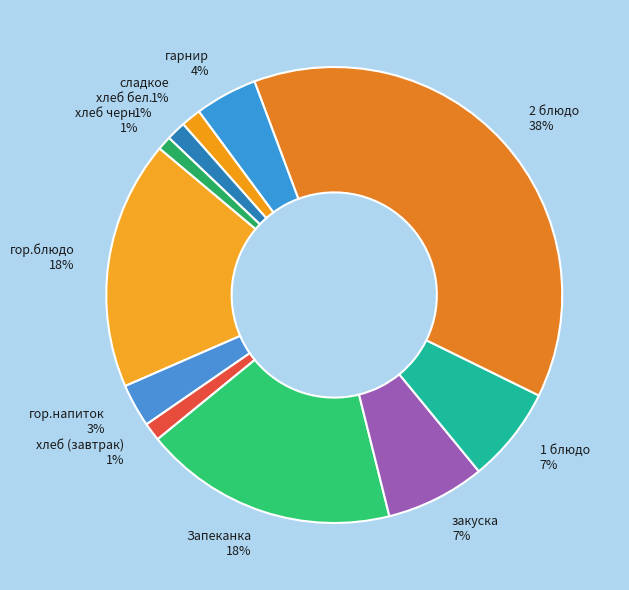

What percentage is the сладкое slice, to the nearest percent?

1%